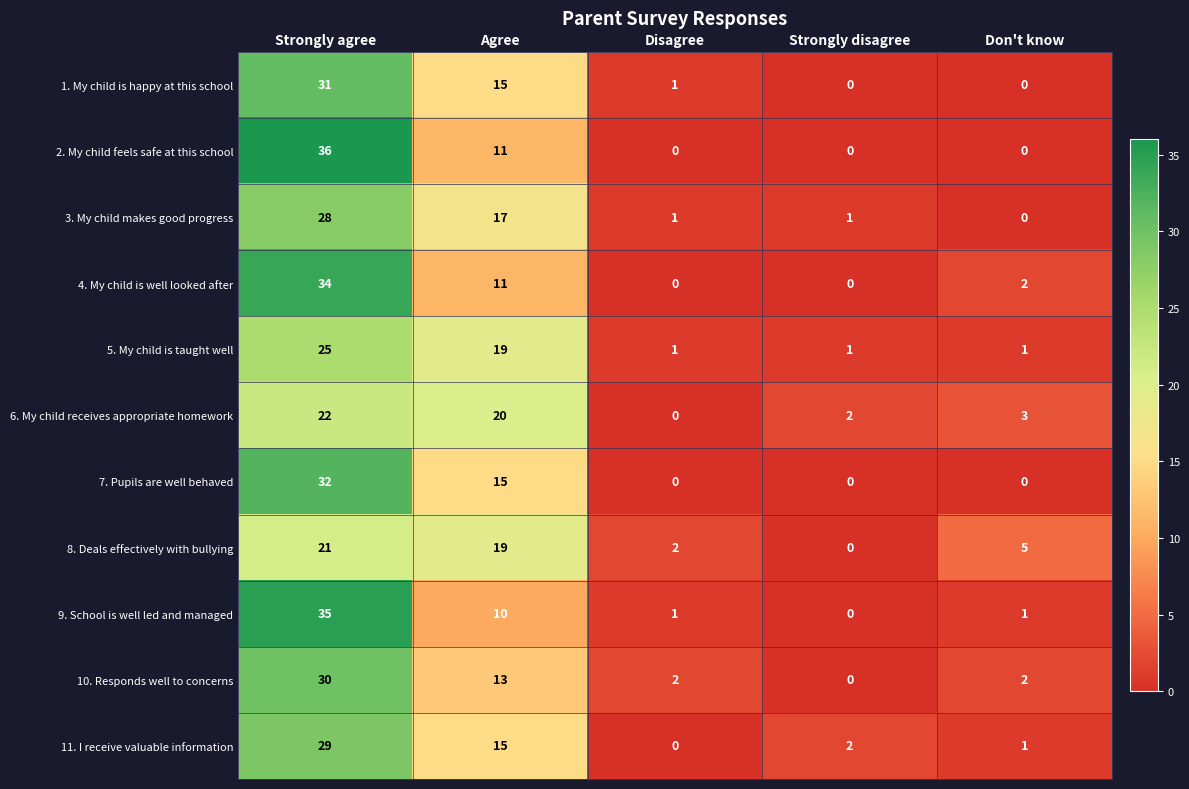

At which label does 1. My child is happy at this school reach its peak?

Strongly agree